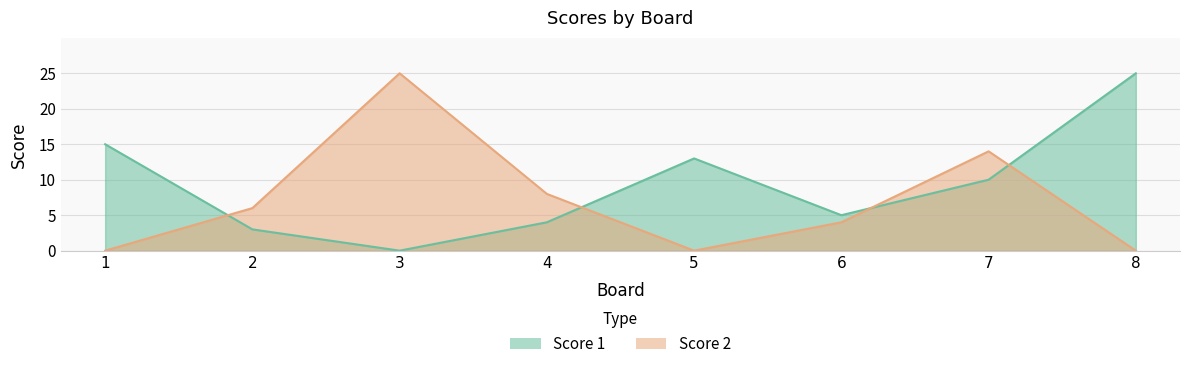

At which category is the sum across all series the highest?

3